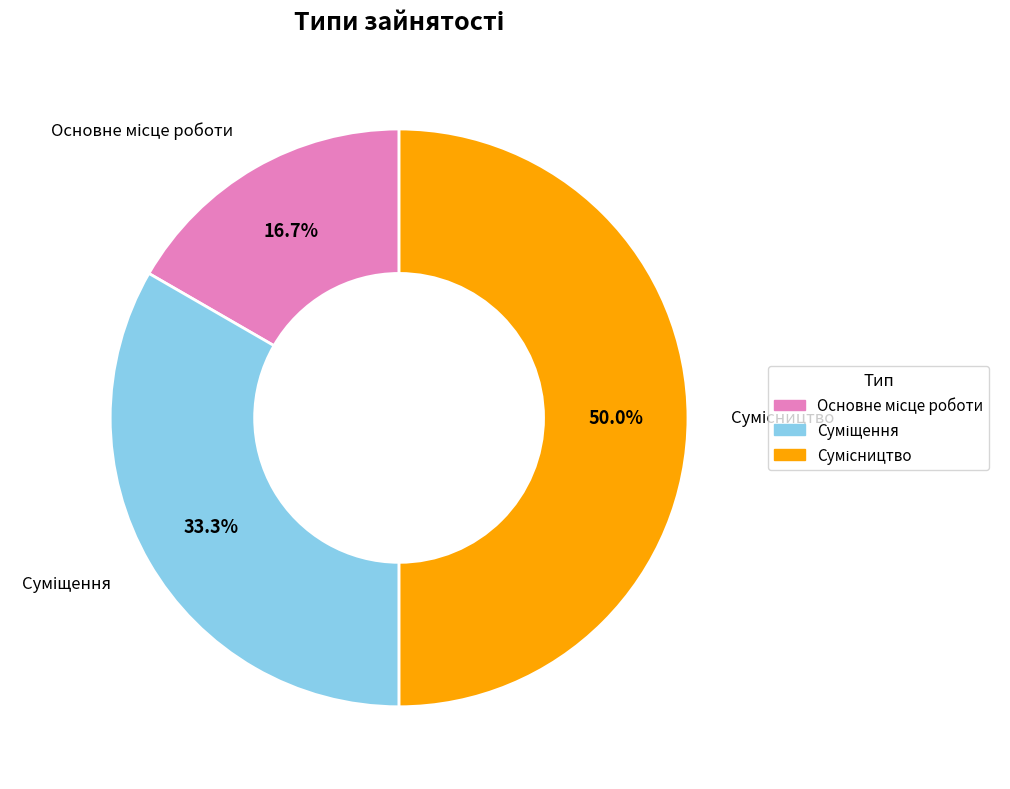

What is the change in value from Суміщення to Сумісництво?

+1